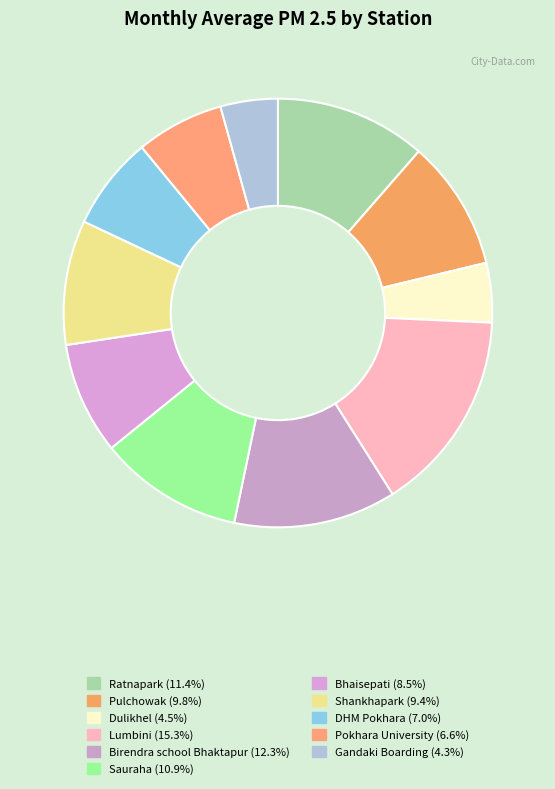

The Bhaisepati slice represents 16% of the pie. True or false?

False